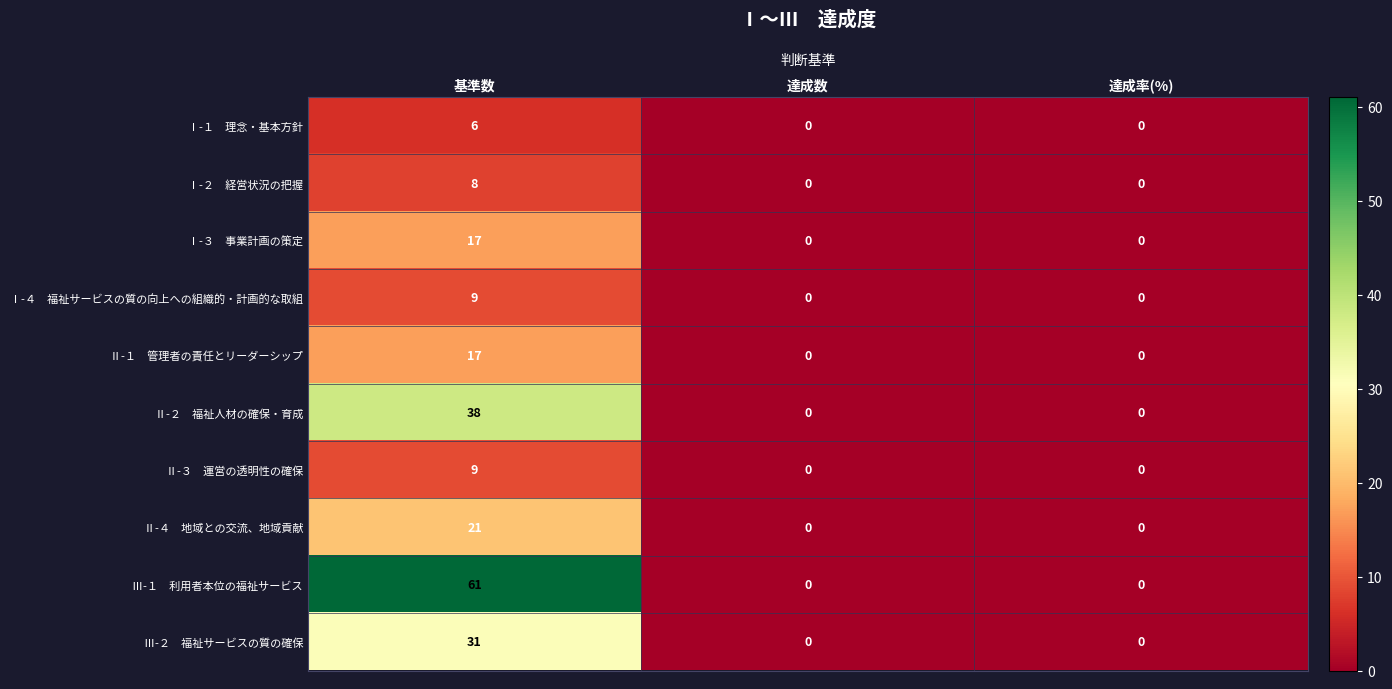

What is the difference between the highest and lowest values at 基準数?

55